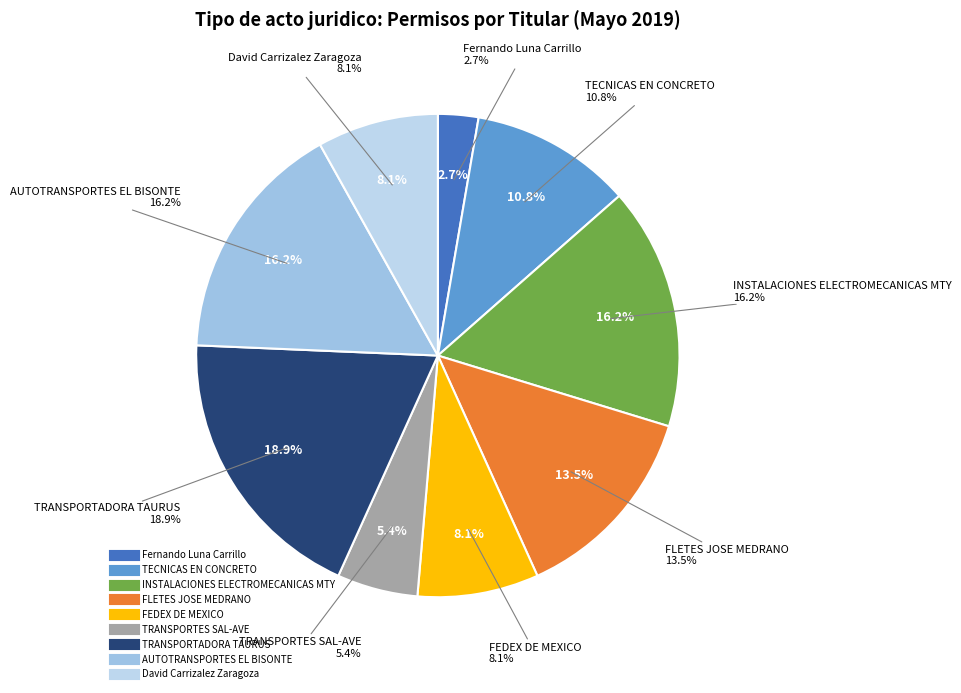

What percentage is NOT represented by FLETES JOSE MEDRANO?

86.5%